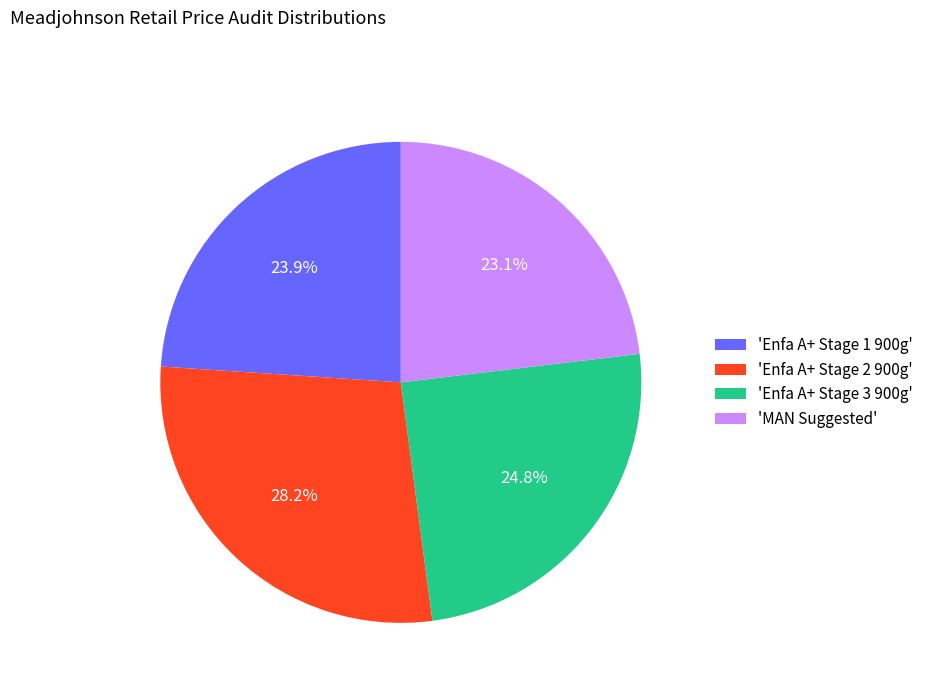

What is the ratio of the value at 'Enfa A+ Stage 3 900g' to the value at 'Enfa A+ Stage 1 900g'?

1.0